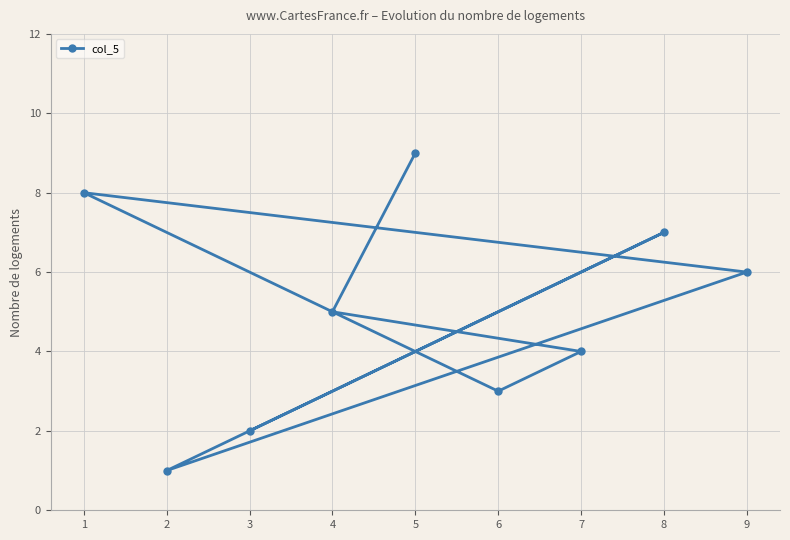

Rank the categories by value from highest to lowest.

5, 1, 8, 9, 4, 7, 6, 3, 2